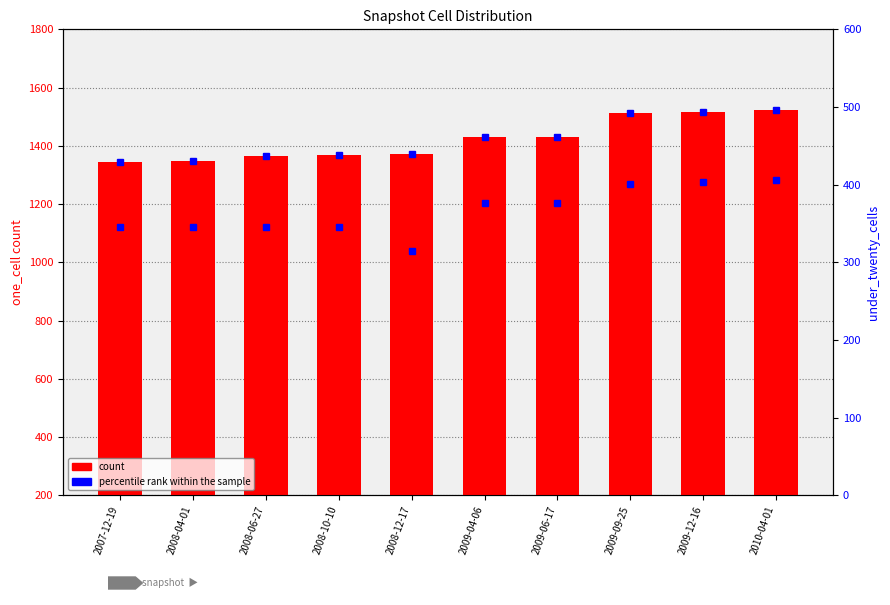

Where is count (one_cell) nearest to the value 1434?

2009-04-06